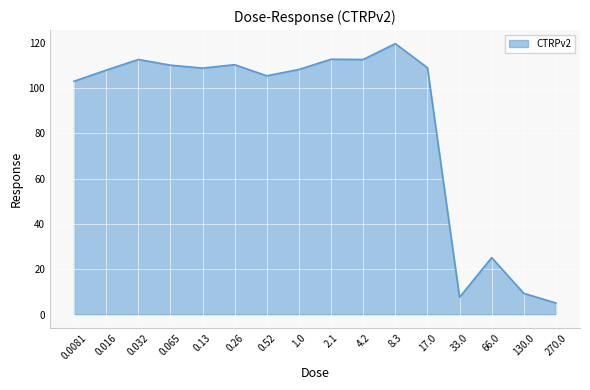

Is it true that the value at 4.2 is 112.6?

True